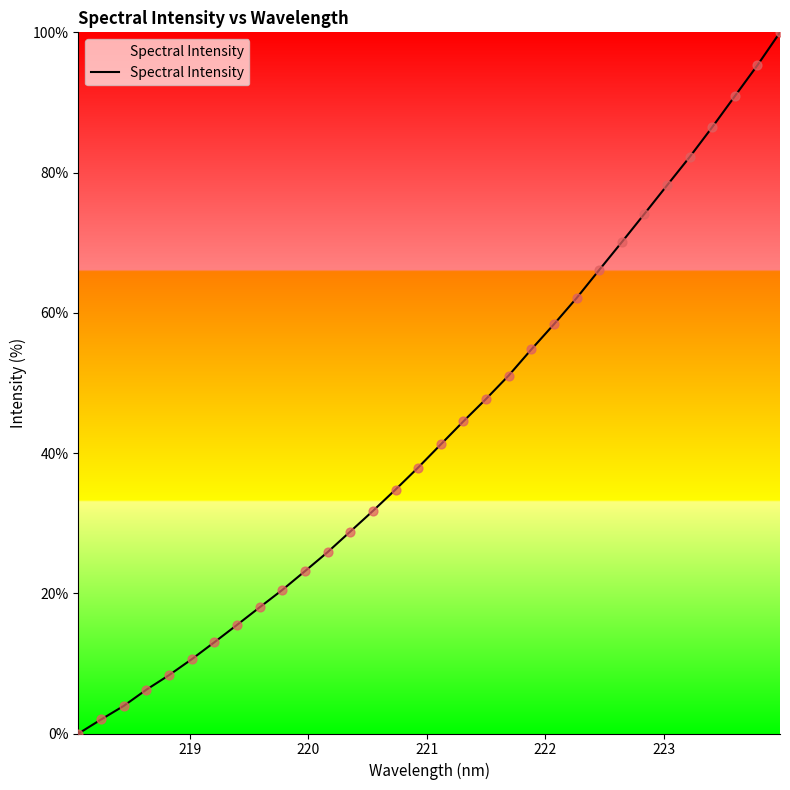

What is the greatest value displayed?

100.0